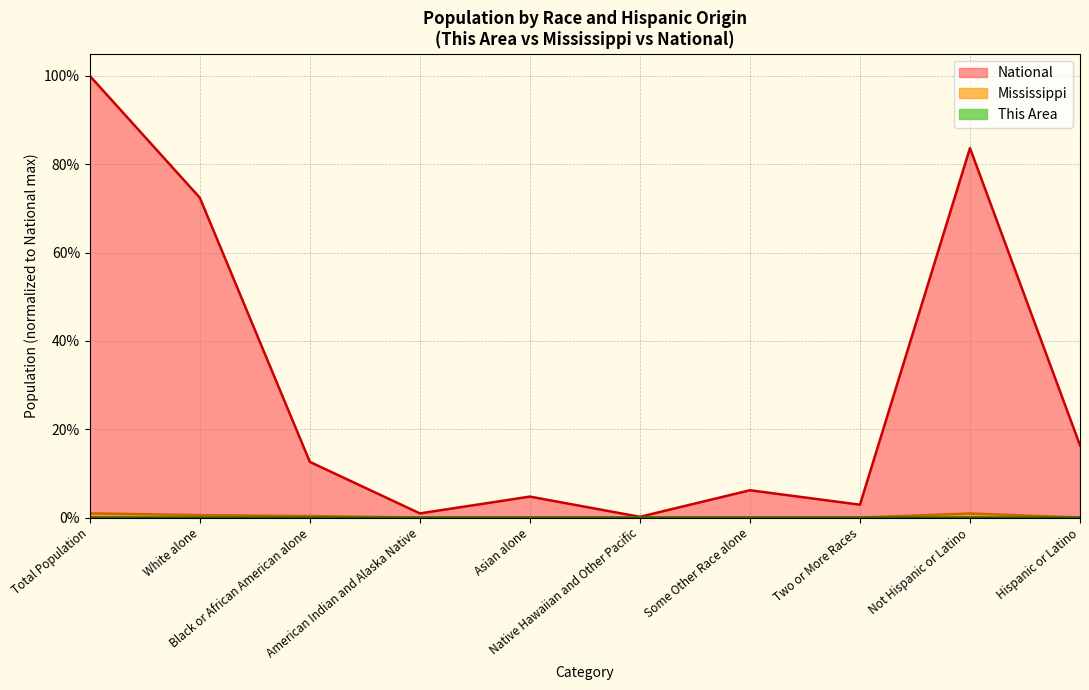

What is the total value across all series at Total Population?

1.0